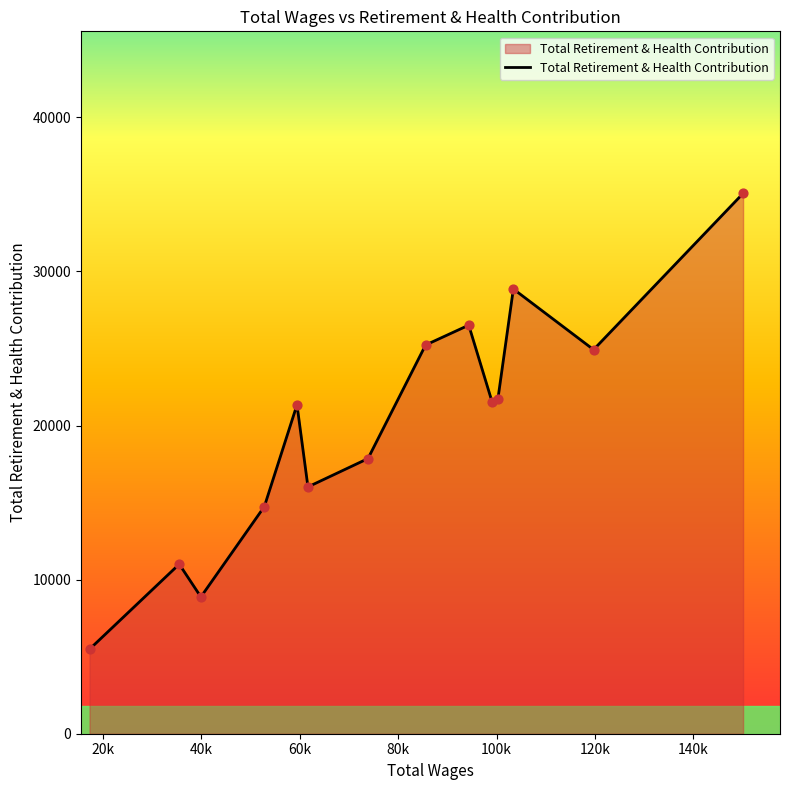

What is the smallest value displayed?

5484